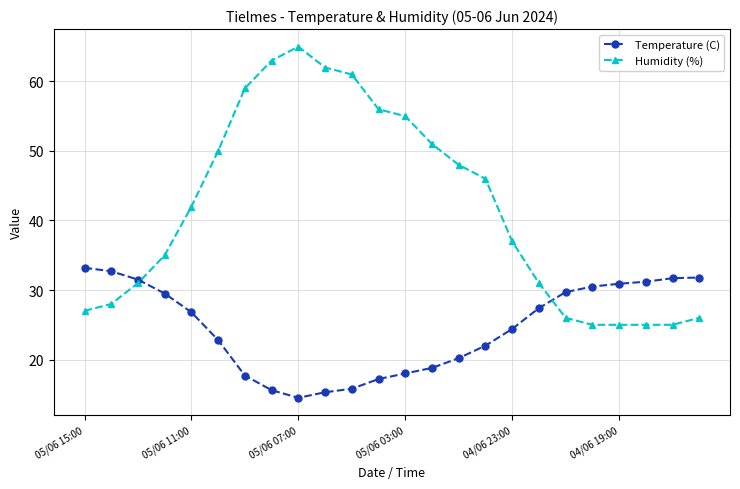

Which series has the largest total across all categories?

Humidity (%)